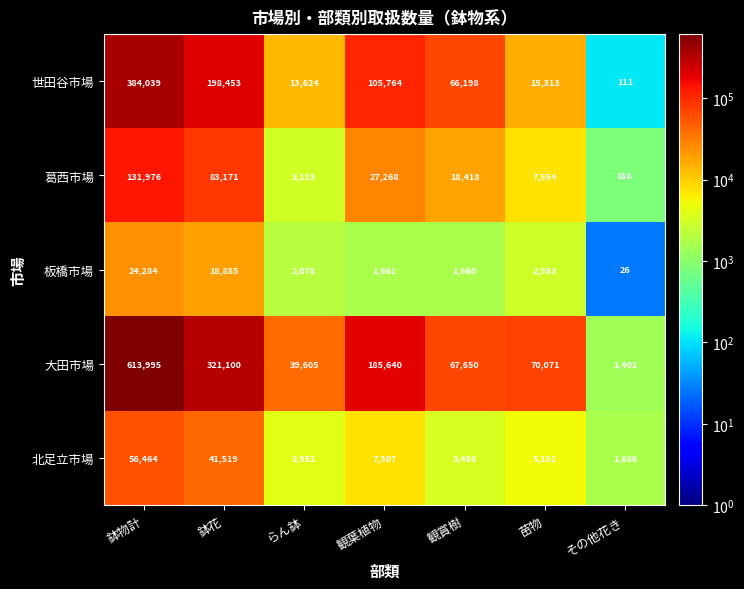

Which series has the widest spread of values?

大田市場